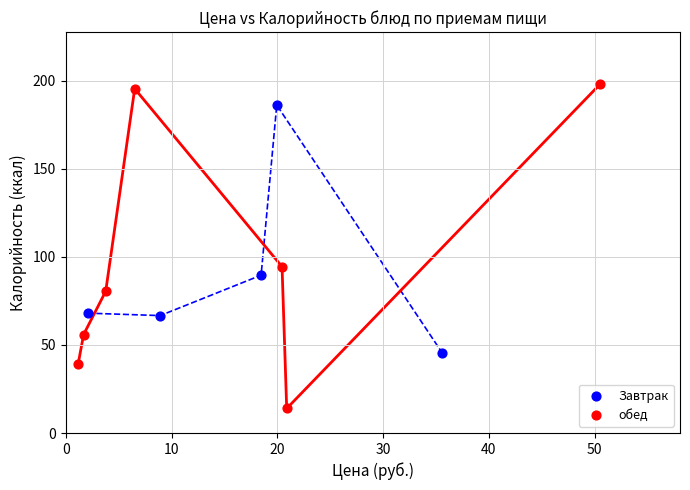

Which series reaches the maximum Y coordinate?

обед